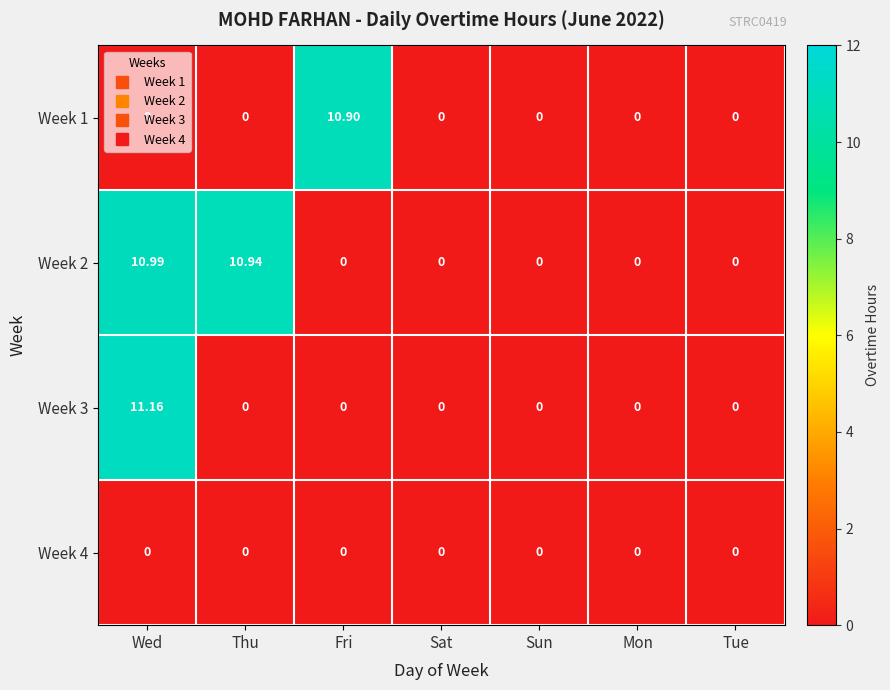

Which category has the highest value in the Week 2 series?

Wed